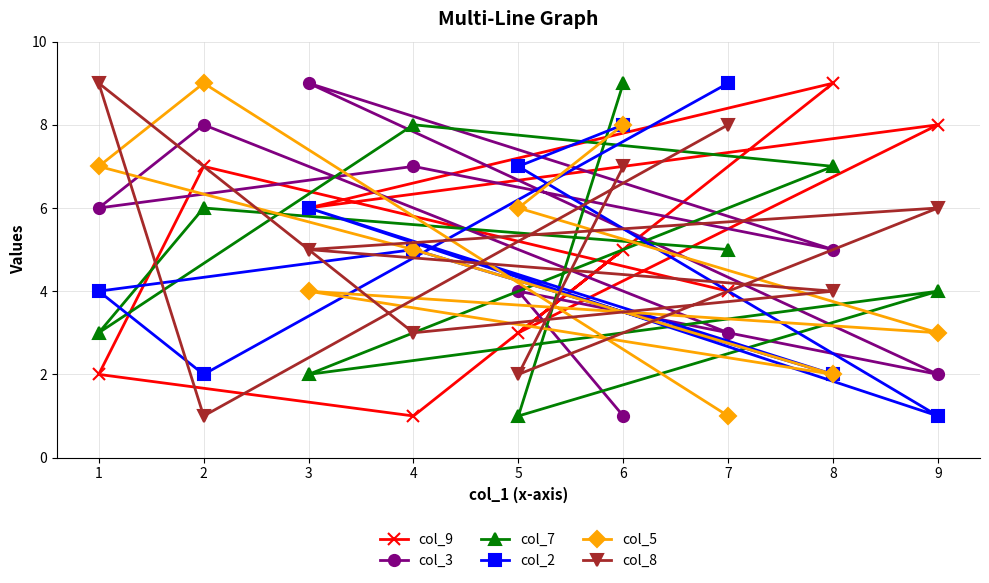

Which series changed the most between 1 and 9?

col_9